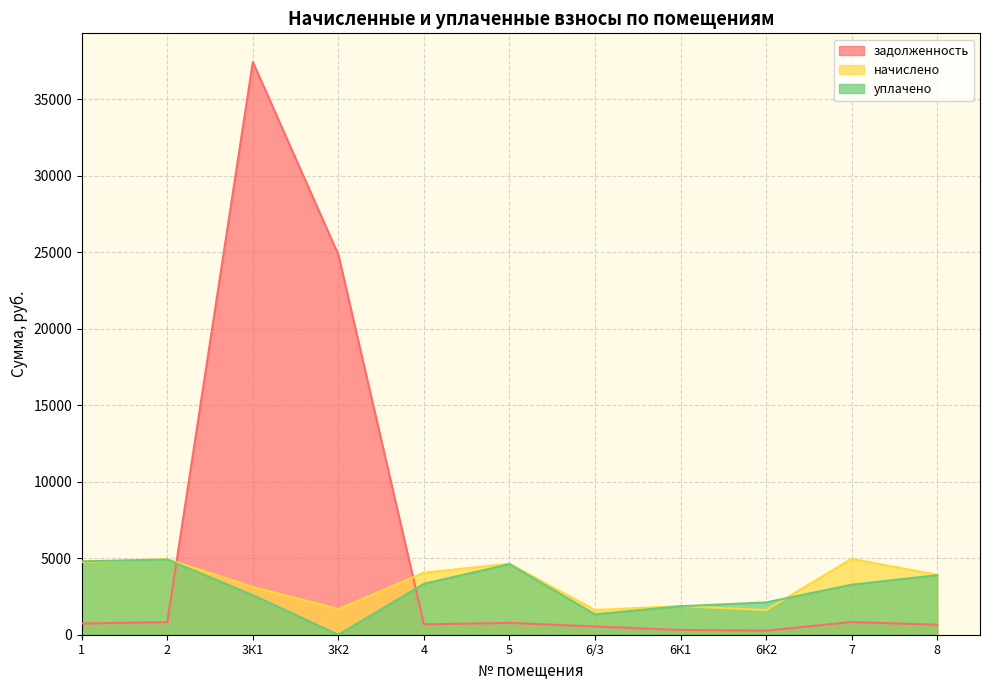

Is the value of начислено at 6К1 greater than the value of задолженность at 6К2?

Yes